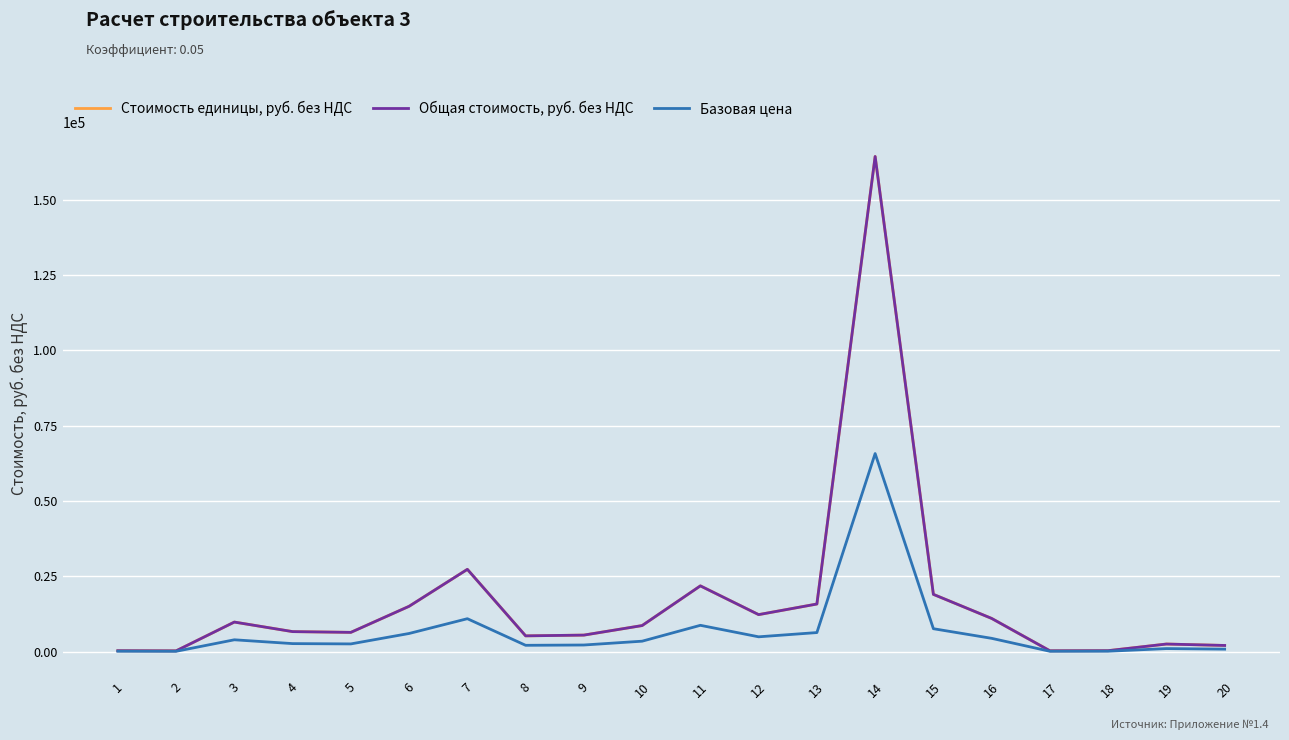

Is the value of Общая стоимость, руб. без НДС at 20 greater than the value of Базовая цена at 16?

No